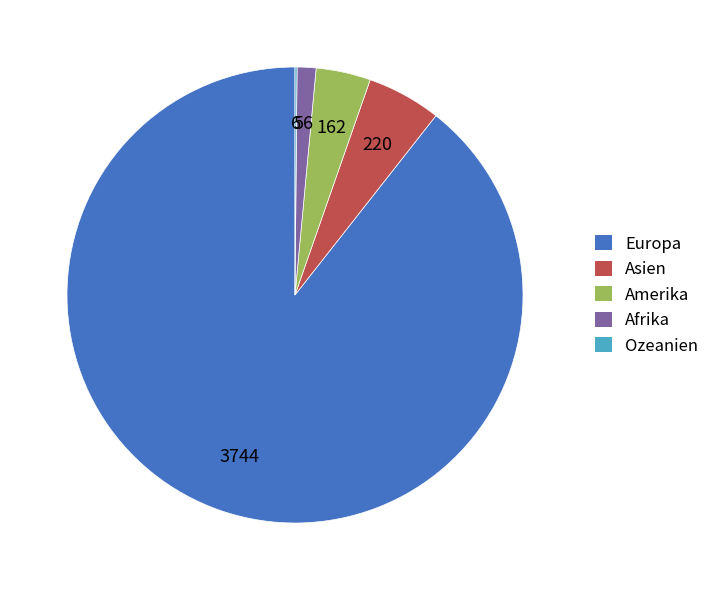

Which category has the biggest portion of the pie?

Europa